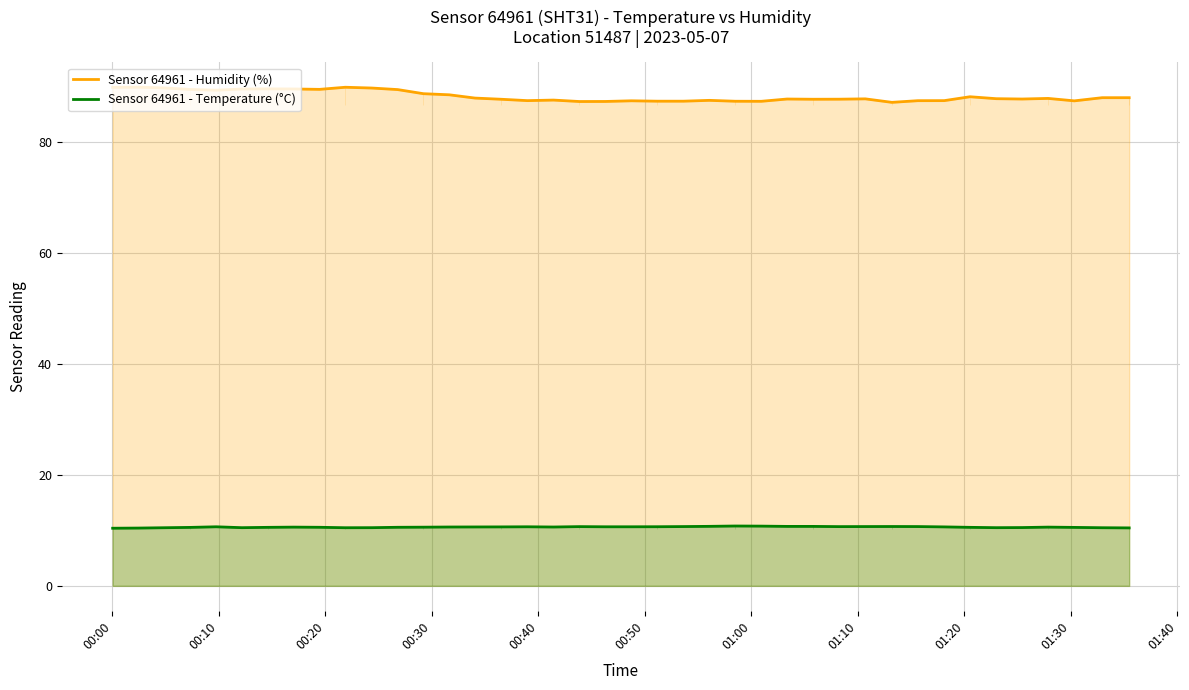

True or false: Sensor 64961 - Temperature (°C) and Sensor 64961 - Humidity (%) intersect in this chart.

False